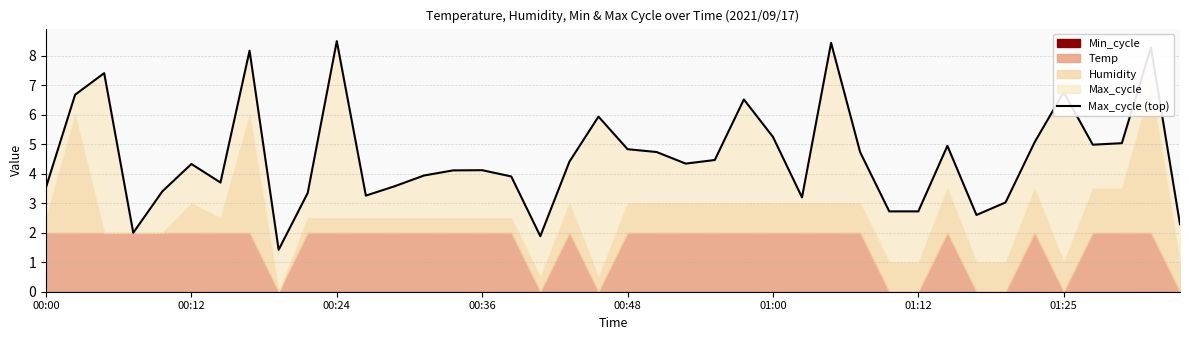

What is the value of the 31st point from the left?

2.7